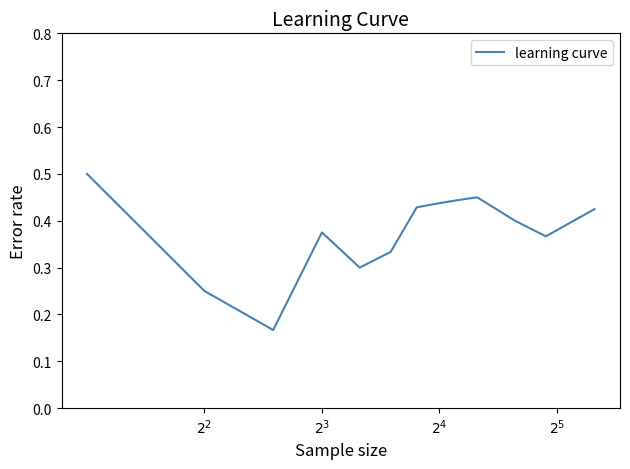

What is the difference between the maximum and minimum values?

0.3